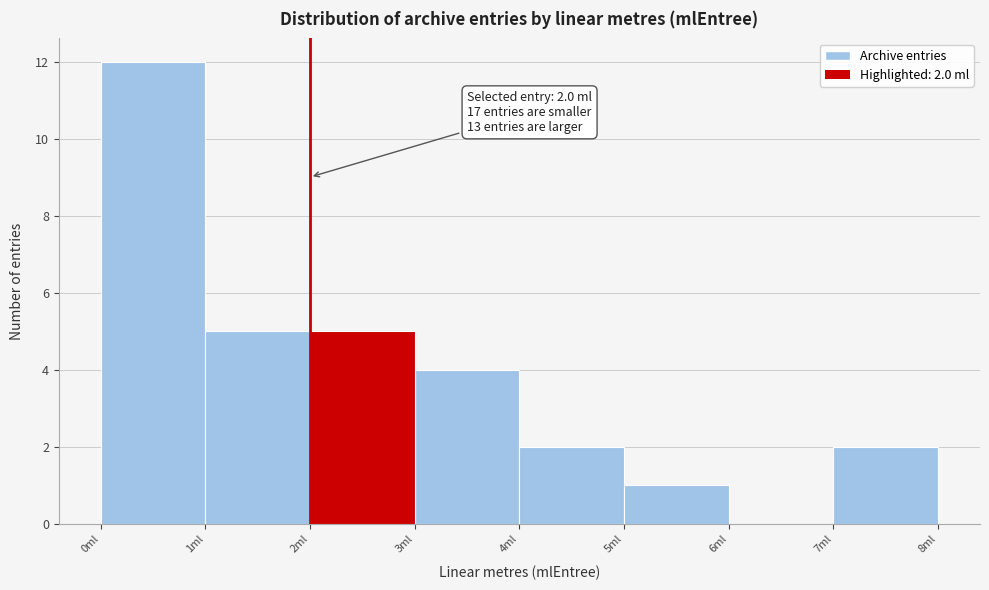

Which range on the x-axis has the tallest bar?

0 to 1